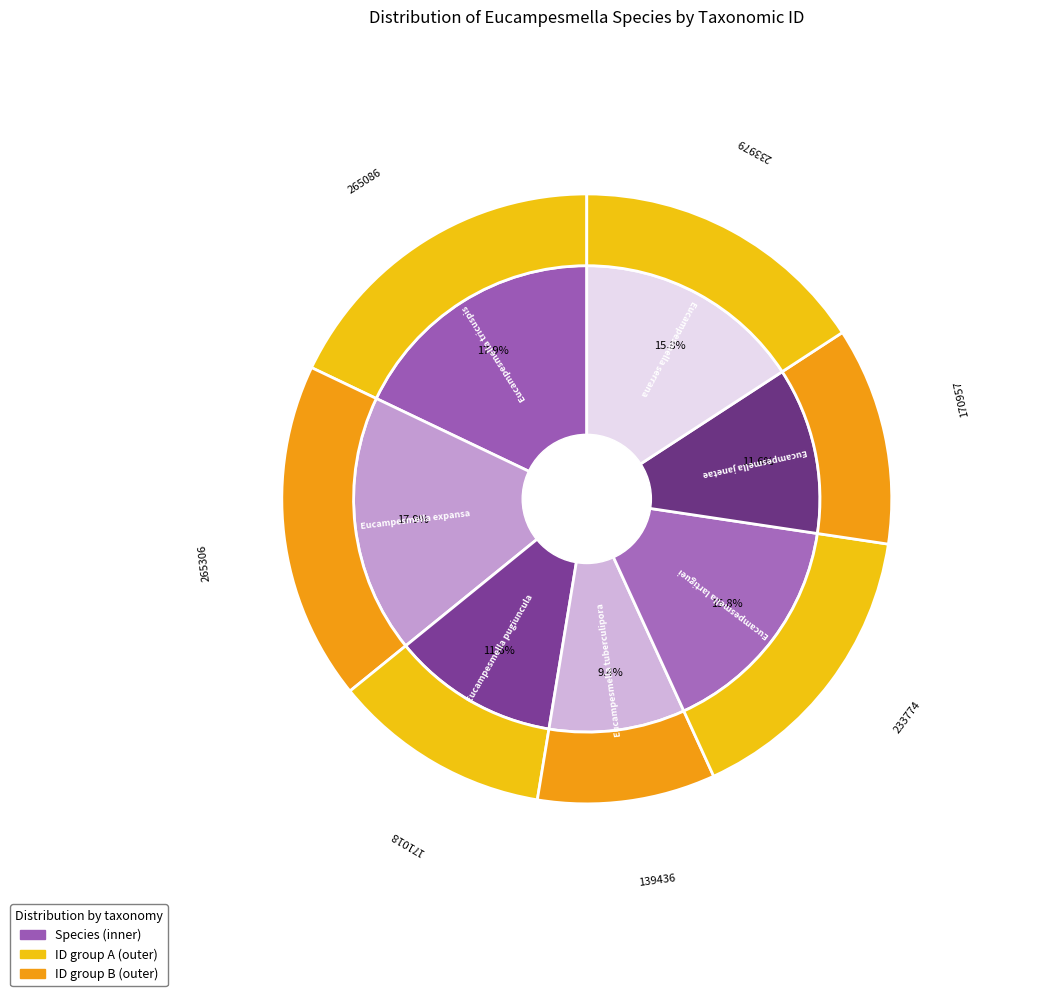

How many segments does this pie chart have?

7